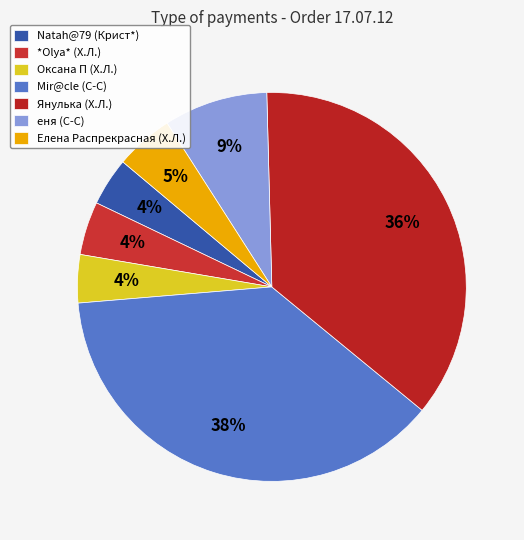

True or false: Natah@79 (Крист*) accounts for 19% of the total.

False